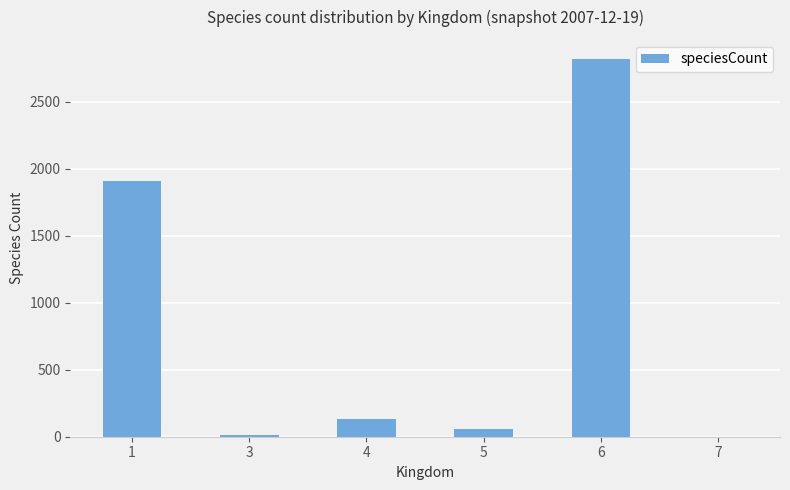

Reading left to right, transcribe all the data shown in this chart.

1909	15	131	55	2819	1